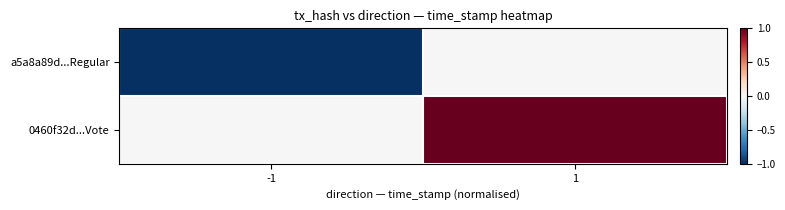

Which series has the largest total across all categories?

0460f32d...Vote